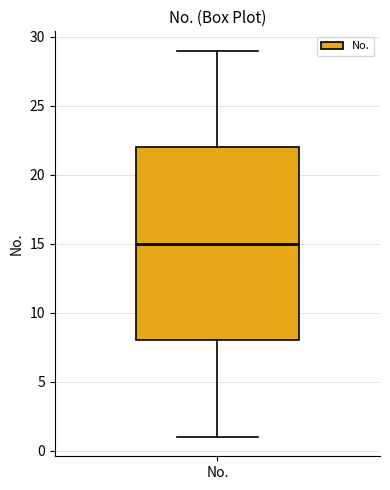

Where does the median line of the box for No. sit on the y-axis? The values are not printed on the chart, so give them approximately, as read against the axis.

15